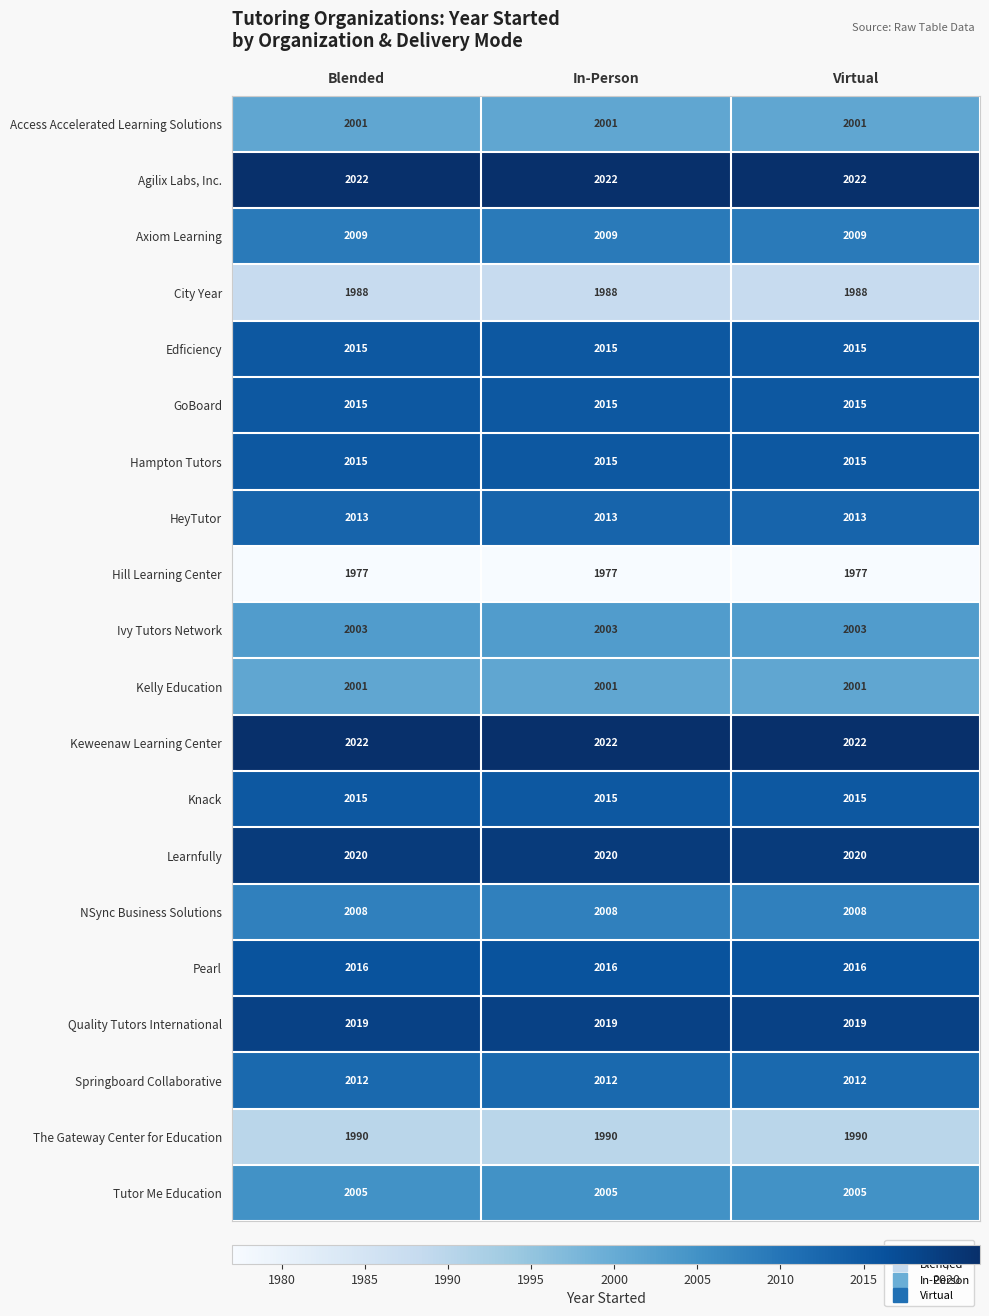

What is the highest value of the The Gateway Center for Education series?

1990